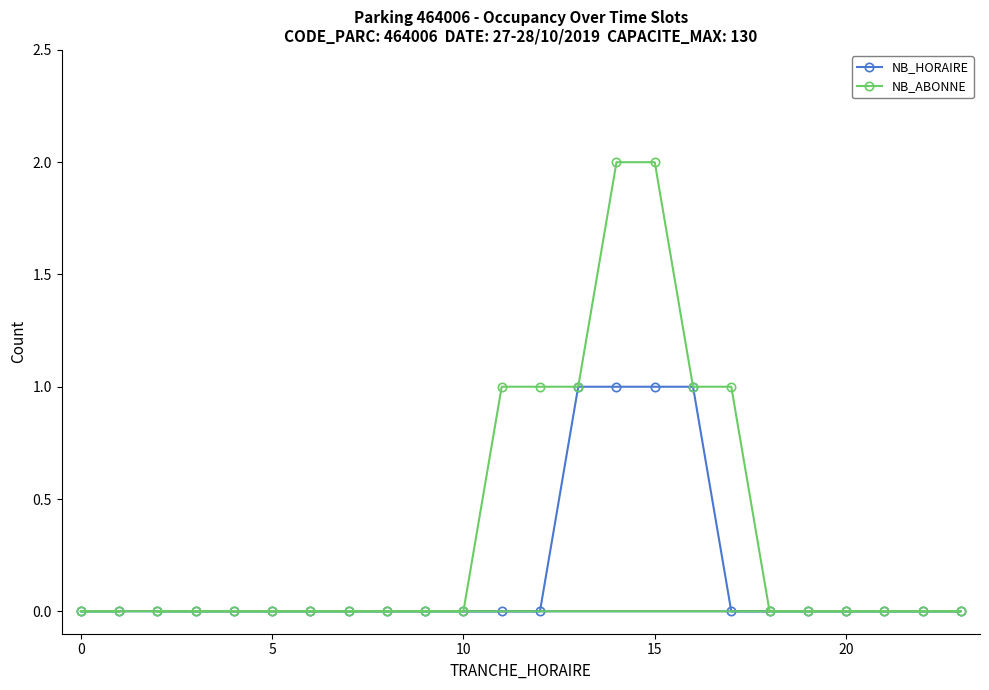

True or false: NB_ABONNE has a value of 0 at 5.

True